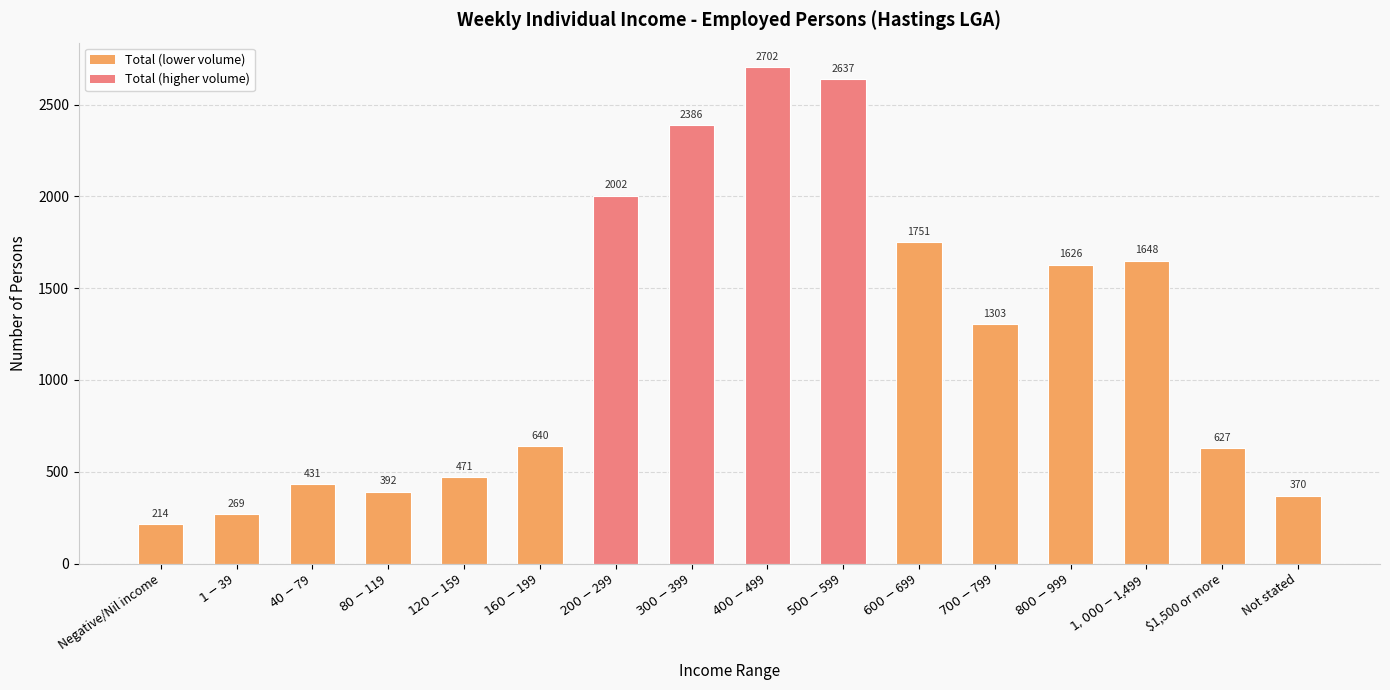

What is the change in value from $40-$79 to $800-$999?

+1195